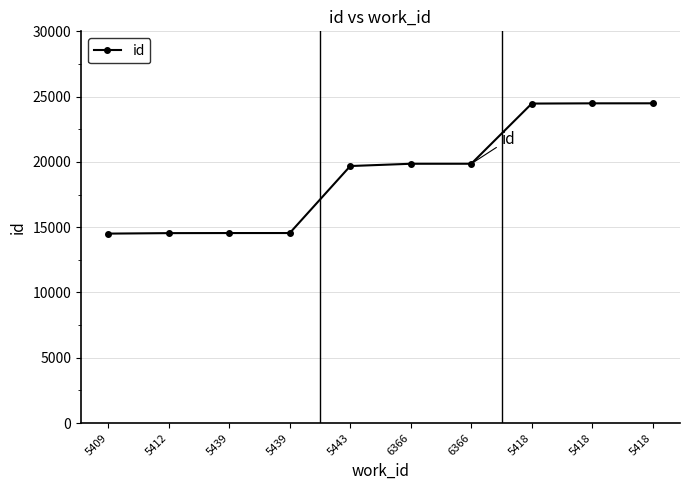

What is the difference between the values at 5418 and 5412?

9922